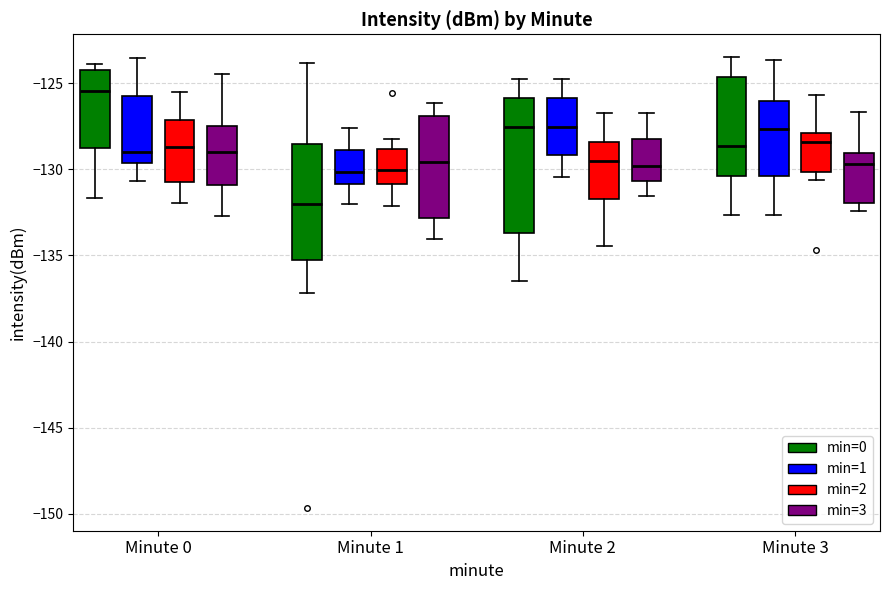

Reading left to right, read every box against the y-axis: the position of its median line, the range the box covers, and the ends of its whiskers. The values are not printed on the chart, so give them approximately, as read against the axis.

Minute 0 (min=0): median -125.5, box -129.0 to -124.0, whiskers -131.5 to -124.0 (just above the box's upper edge)
Minute 0 (min=1): median -129.0, box -129.5 to -125.5, whiskers -130.5 to -123.5
Minute 0 (min=2): median -128.5, box -131.0 to -127.0, whiskers -132.0 to -125.5
Minute 0 (min=3): median -129.0, box -131.0 to -127.5, whiskers -132.5 to -124.5
Minute 1 (min=0): median -132.0, box -135.5 to -128.5, whiskers -137.0 to -124.0
Minute 1 (min=1): median -130.0, box -131.0 to -129.0, whiskers -132.0 to -127.5
Minute 1 (min=2): median -130.0, box -131.0 to -129.0, whiskers -132.0 to -128.5
Minute 1 (min=3): median -129.5, box -133.0 to -127.0, whiskers -134.0 to -126.0
Minute 2 (min=0): median -127.5, box -133.5 to -126.0, whiskers -136.5 to -124.5
Minute 2 (min=1): median -127.5, box -129.0 to -126.0, whiskers -130.5 to -124.5
Minute 2 (min=2): median -129.5, box -131.5 to -128.5, whiskers -134.5 to -126.5
Minute 2 (min=3): median -130.0, box -130.5 to -128.0, whiskers -131.5 to -127.0
Minute 3 (min=0): median -128.5, box -130.5 to -124.5, whiskers -132.5 to -123.5
Minute 3 (min=1): median -127.5, box -130.5 to -126.0, whiskers -132.5 to -123.5
Minute 3 (min=2): median -128.5, box -130.0 to -128.0, whiskers -130.5 to -125.5
Minute 3 (min=3): median -129.5, box -132.0 to -129.0, whiskers -132.5 to -126.5